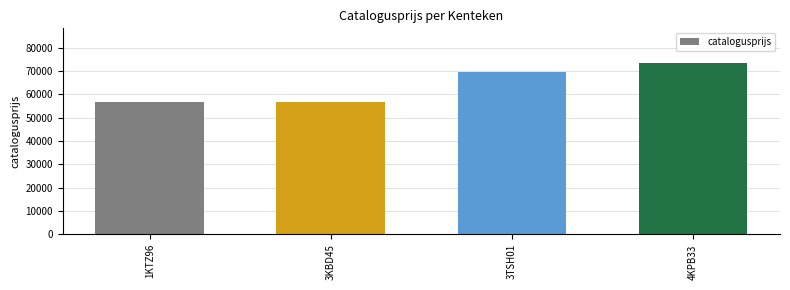

What is the maximum value shown in the chart?

73515